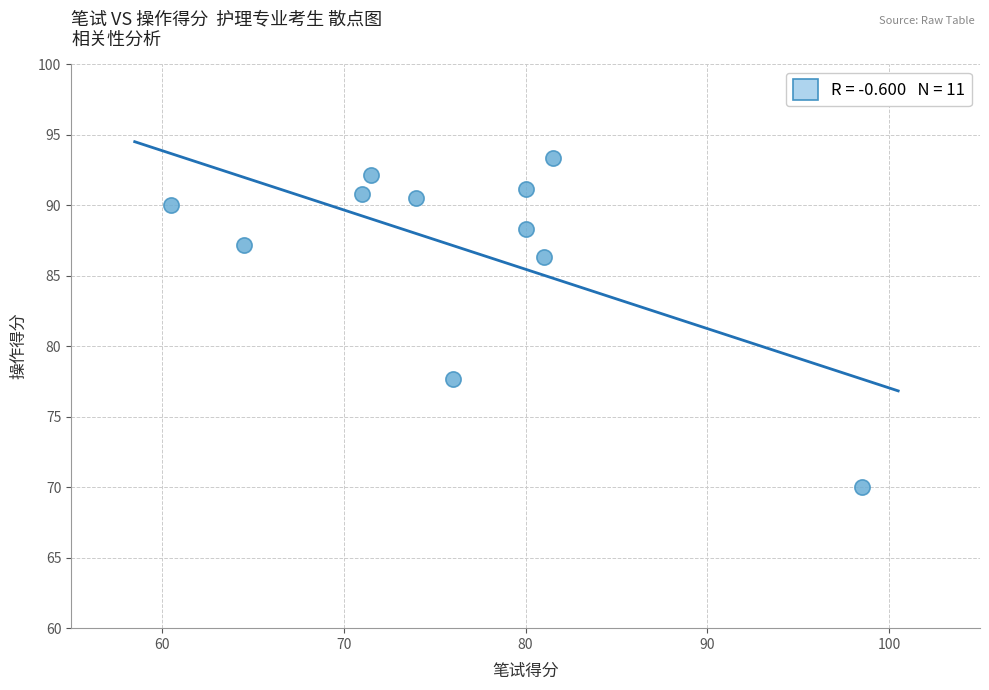

What Y value in the scatter plot is closest to 81?

77.7